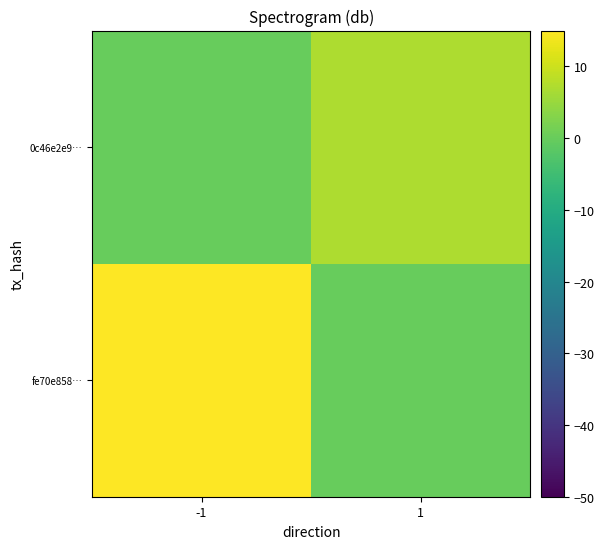

What is the difference between the highest and lowest values at -1?

93